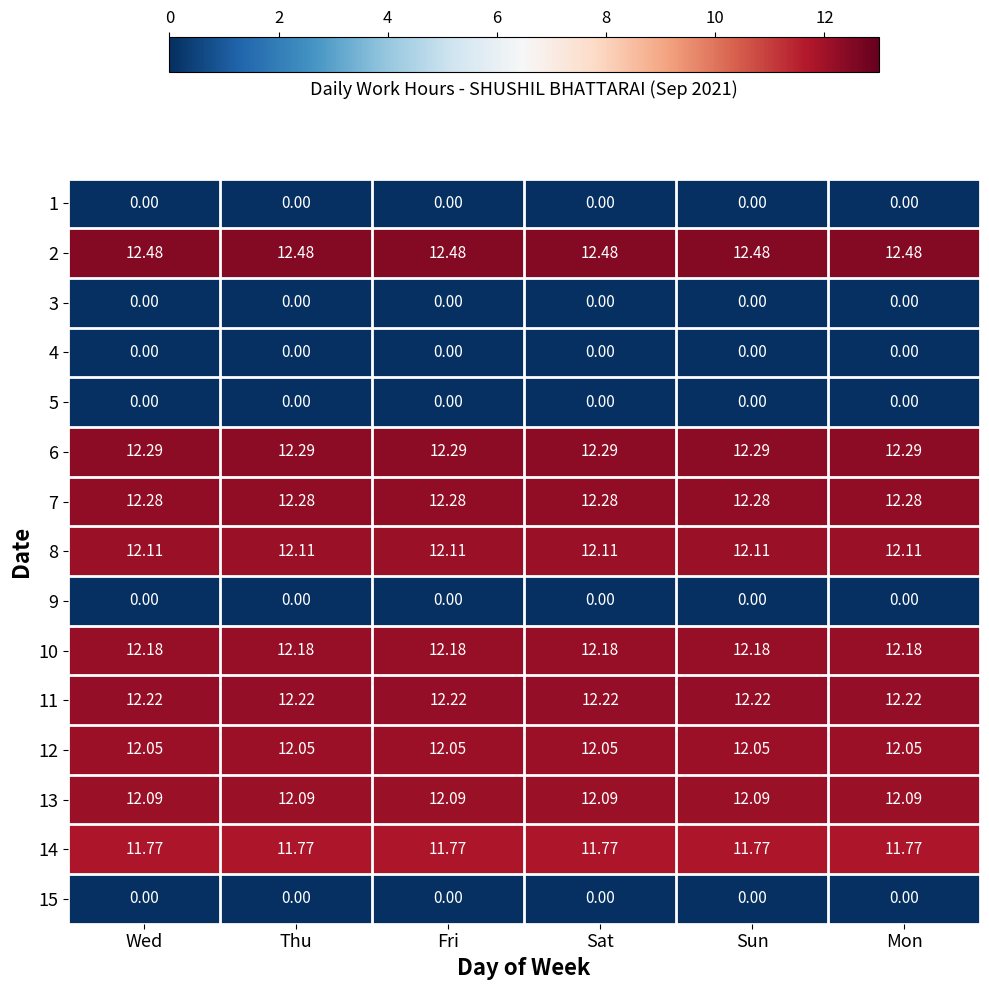

Is the value of 6 at Fri greater than the value of 3 at Thu?

Yes